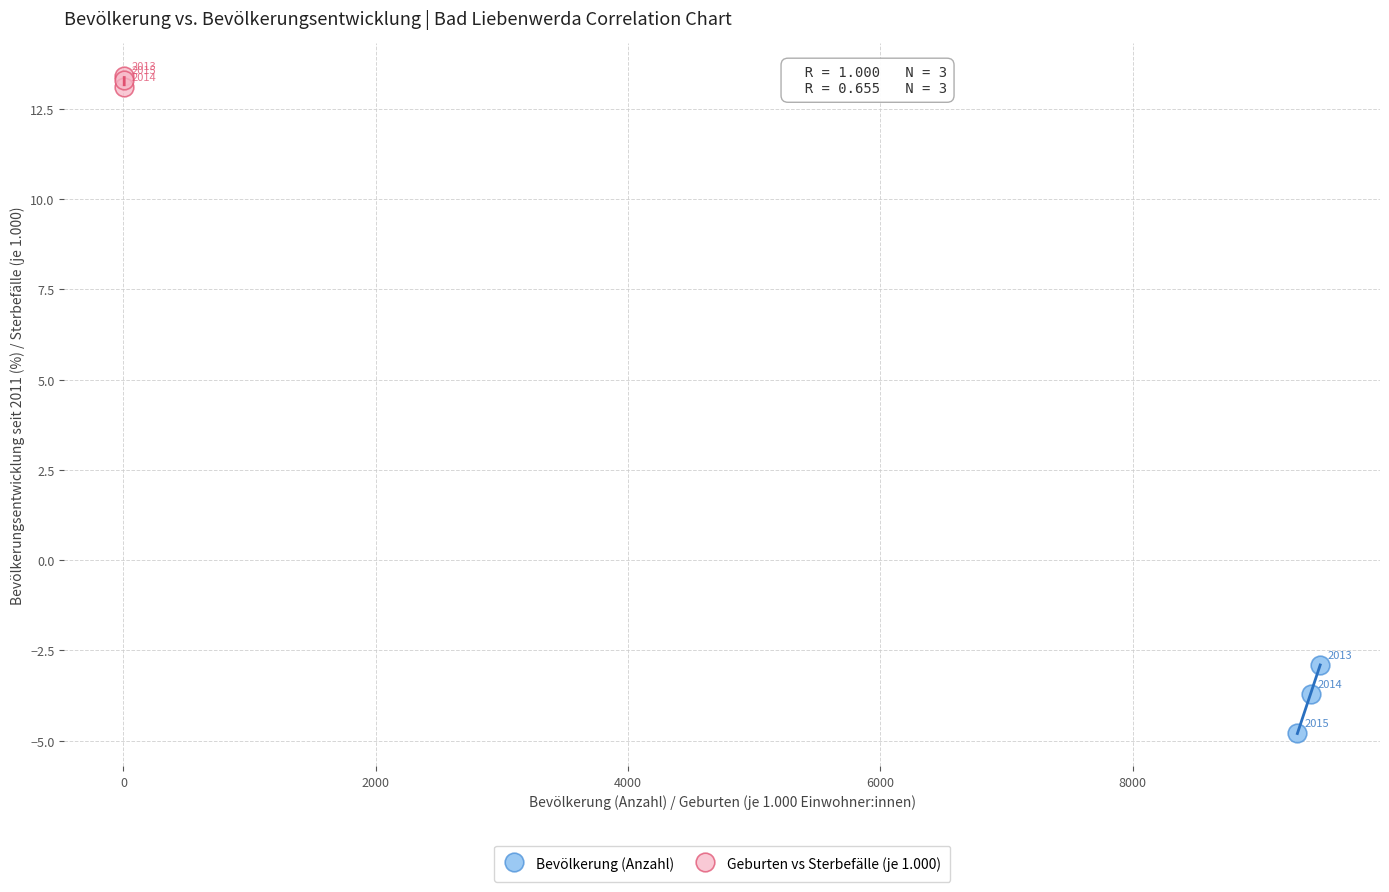

Which series contains the lowest Y value?

Bevölkerung (Anzahl)